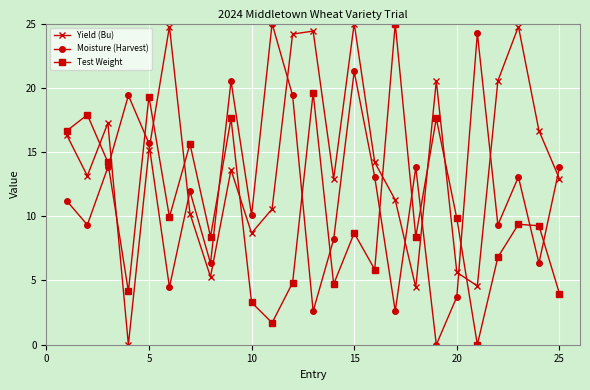

What is the average value of the Moisture (Harvest) series?

12.0